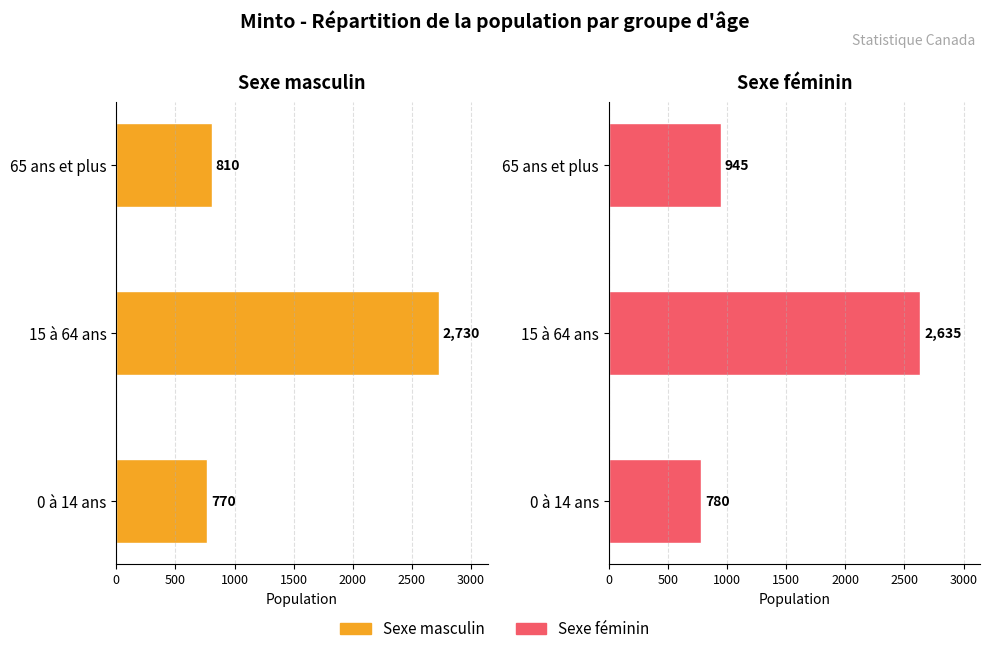

What is the average value of the Sexe féminin series?

1453